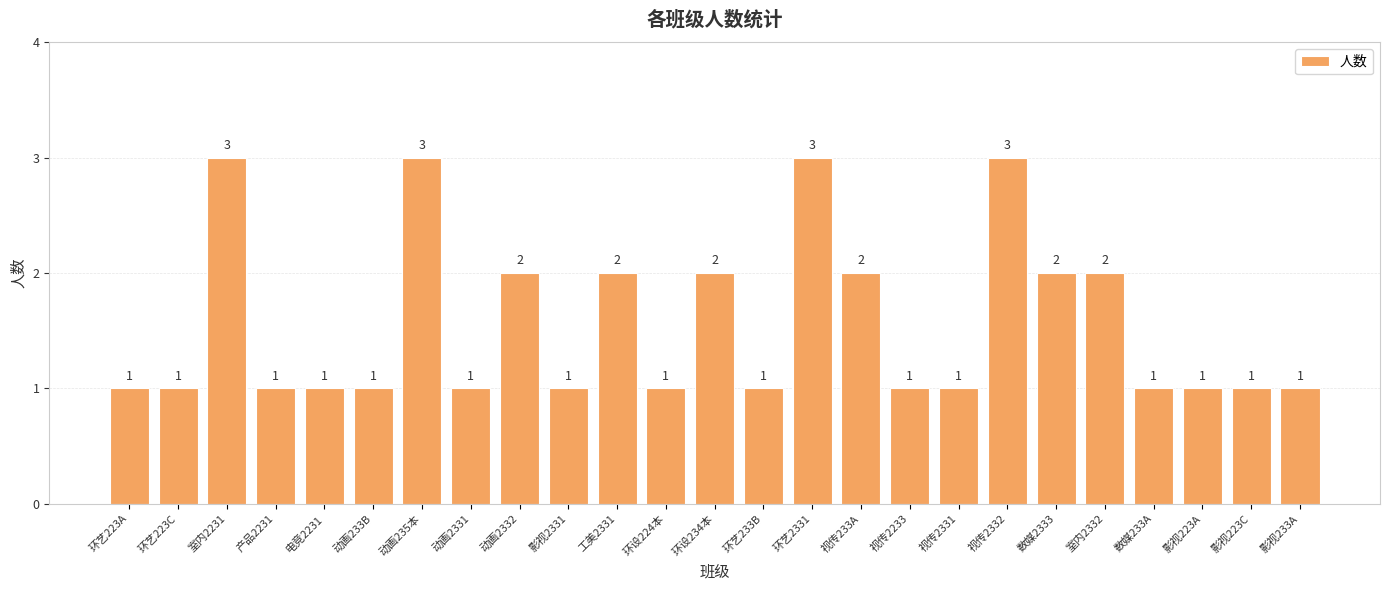

What is the ratio of the value at 环艺223C to the value at 影视2331?

1.0